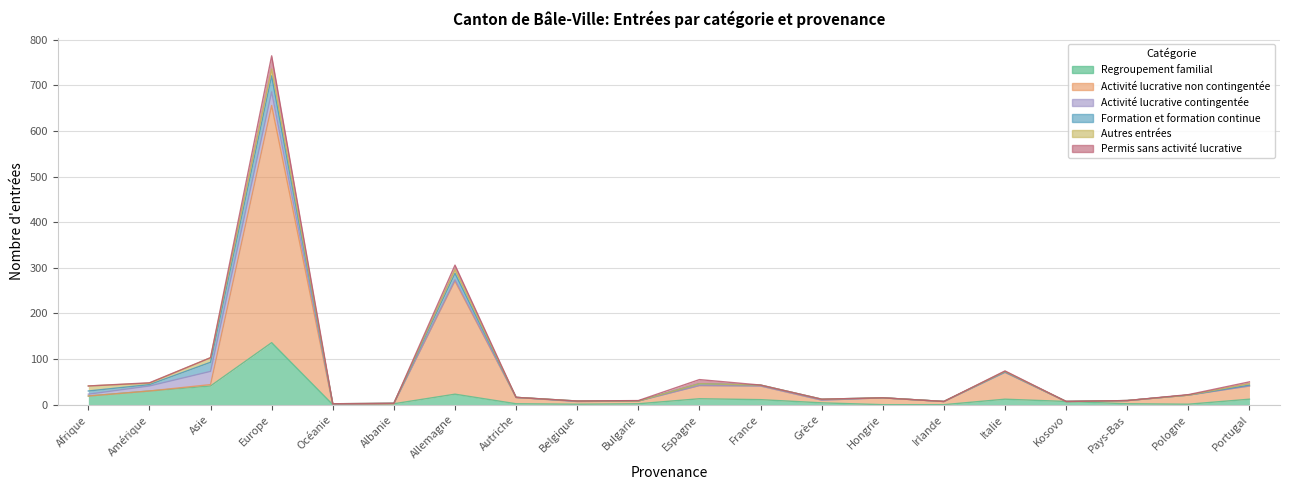

Is the value of Regroupement familial at Hongrie greater than the value of Formation et formation continue at France?

No